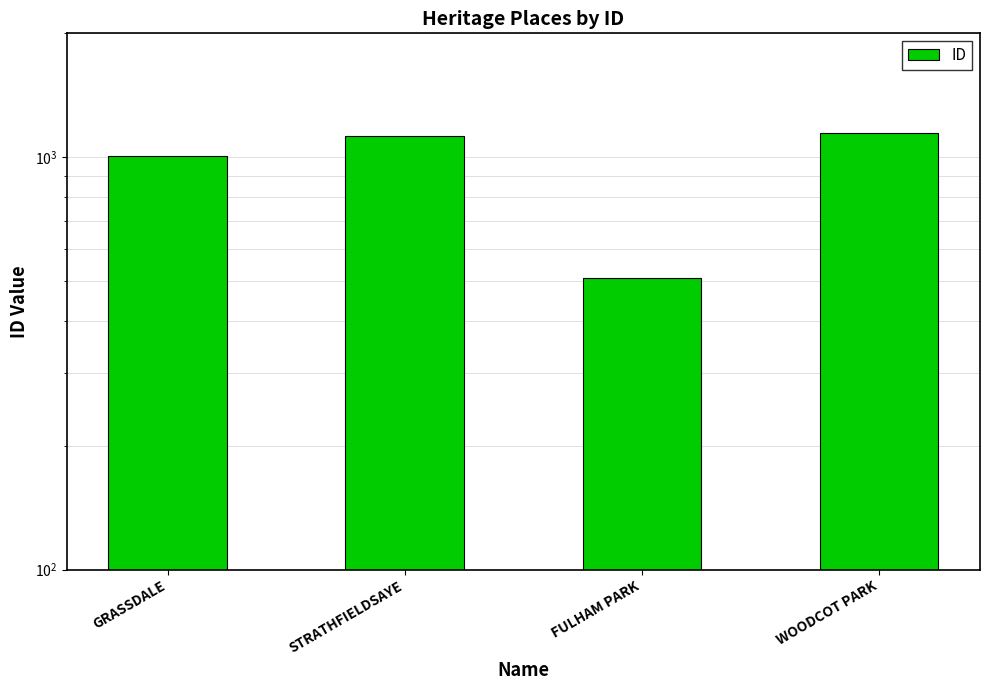

What is the difference between the maximum and second lowest values?

138